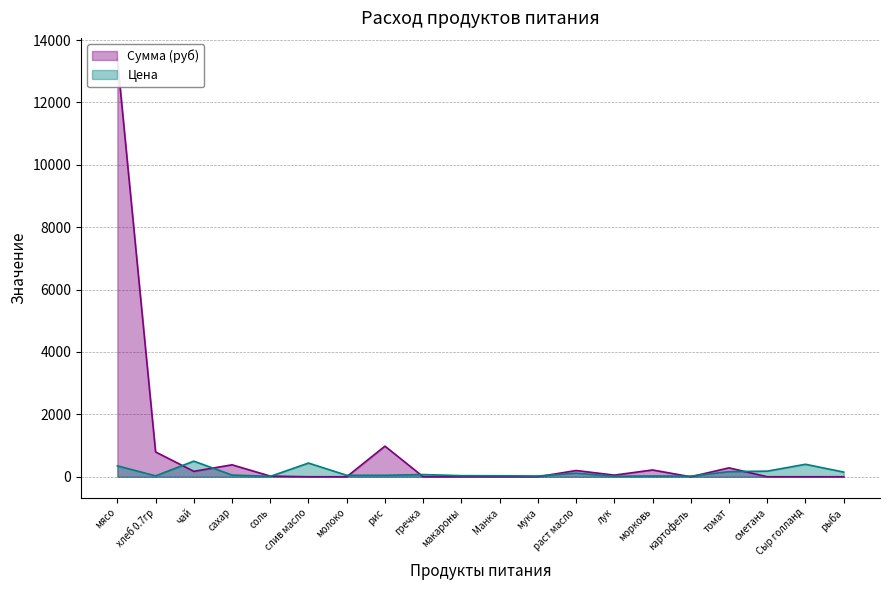

Which series has the largest range (max minus min)?

Сумма (руб)